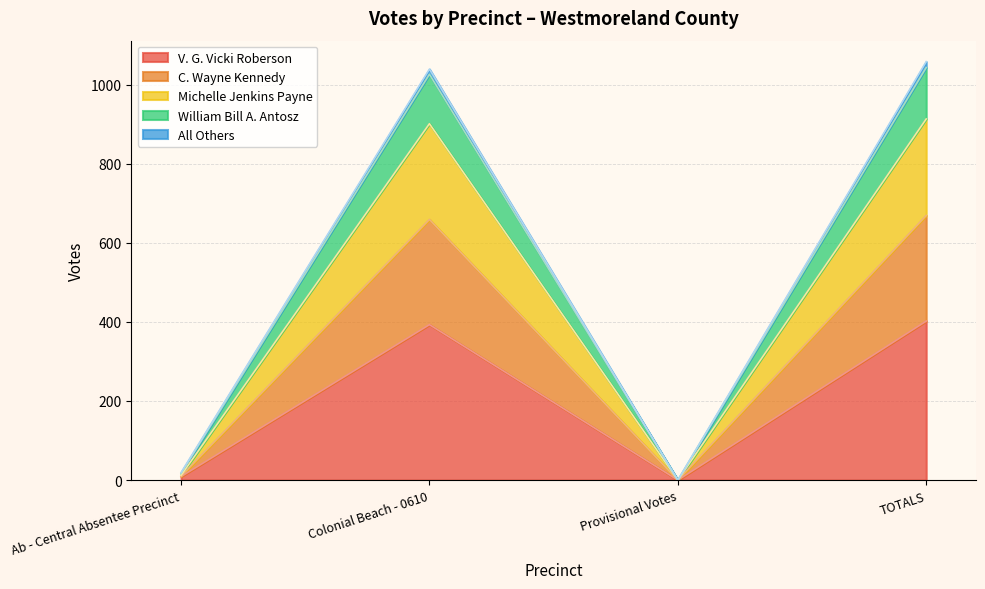

Rank the categories by All Others value from highest to lowest.

TOTALS, Colonial Beach - 0610, Ab - Central Absentee Precinct, Provisional Votes